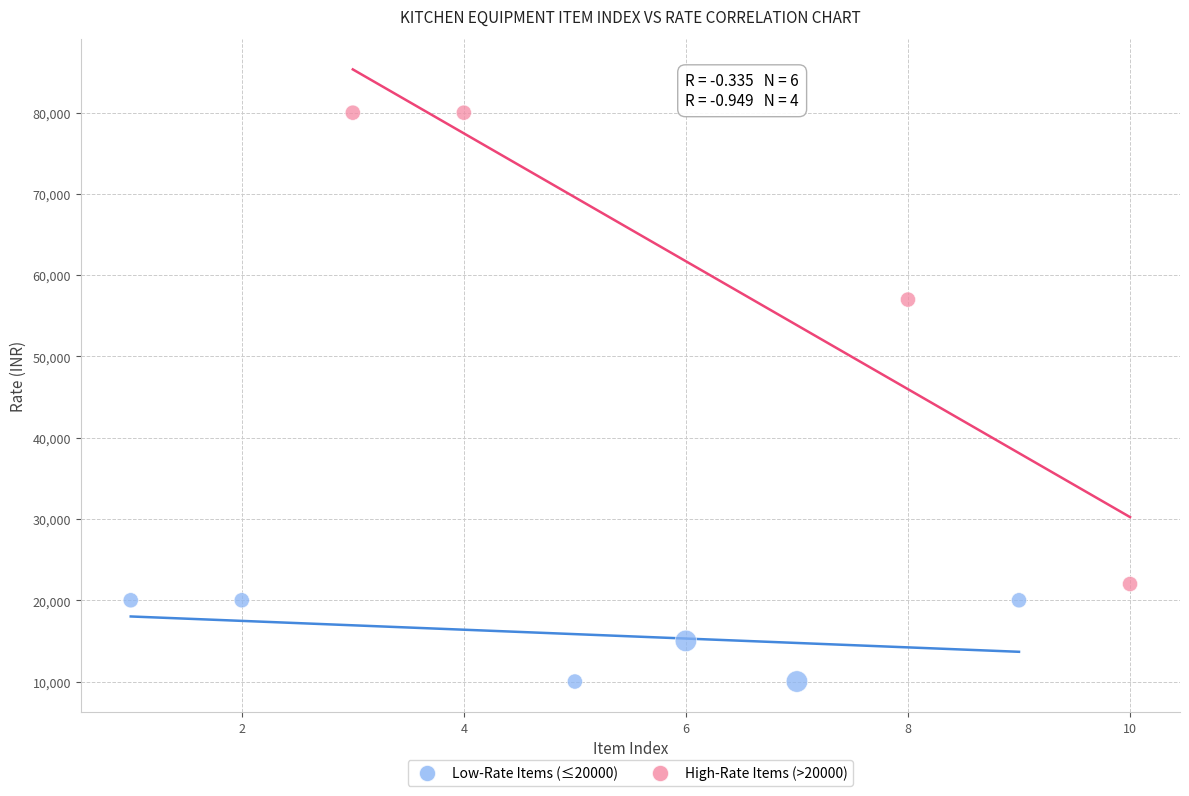

Which series reaches the minimum Y coordinate?

Low-Rate Items (≤20000)